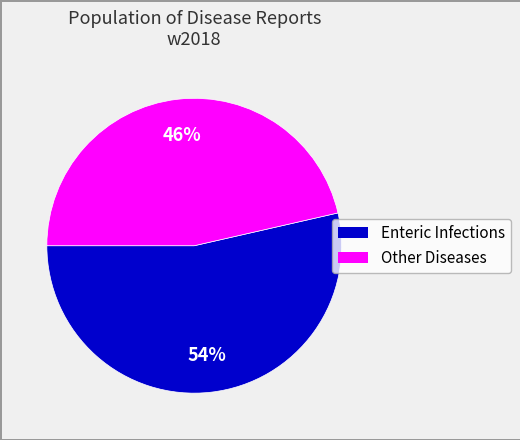

Does any single category account for the majority?

Yes